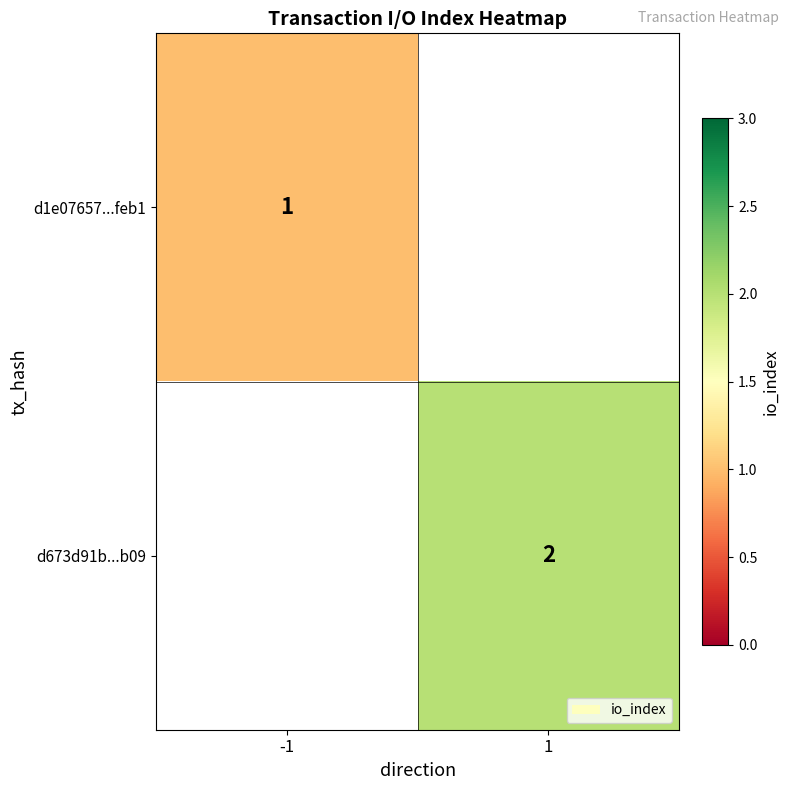

True or false: d673d91b...b09 has a value of 1 at 1.

False